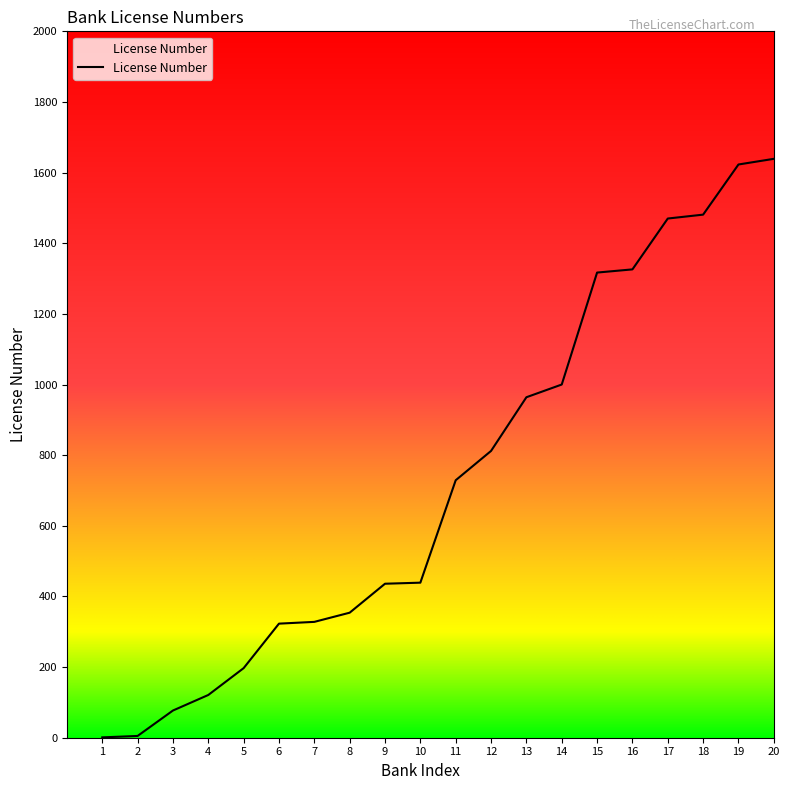

What is the greatest value displayed?

1639